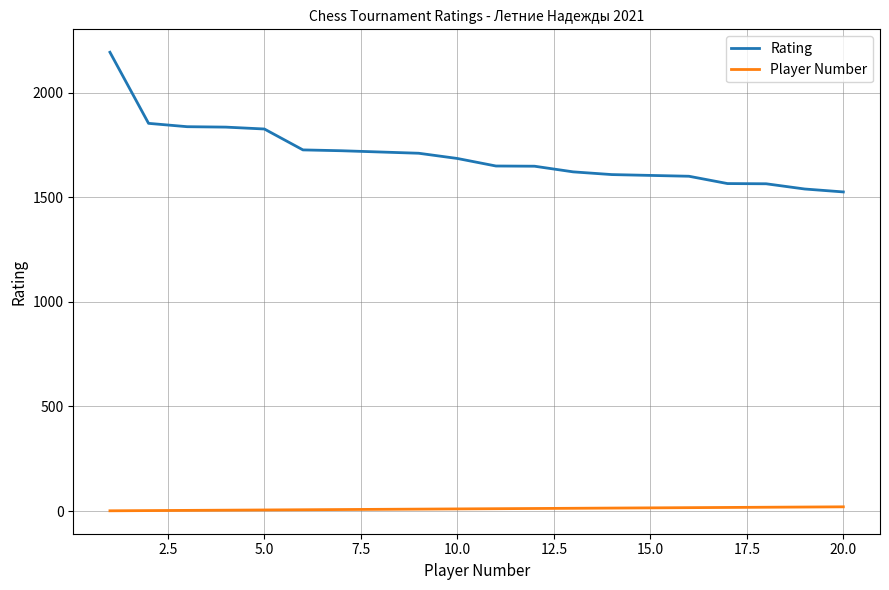

Which series has the largest total across all categories?

Rating